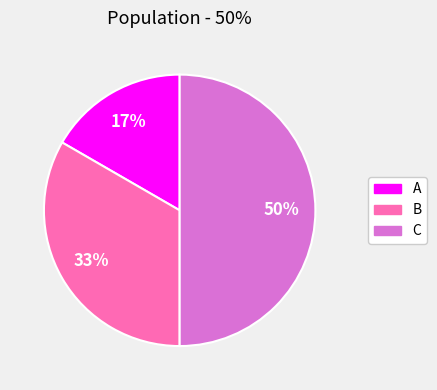

Count the number of slices in the pie.

3